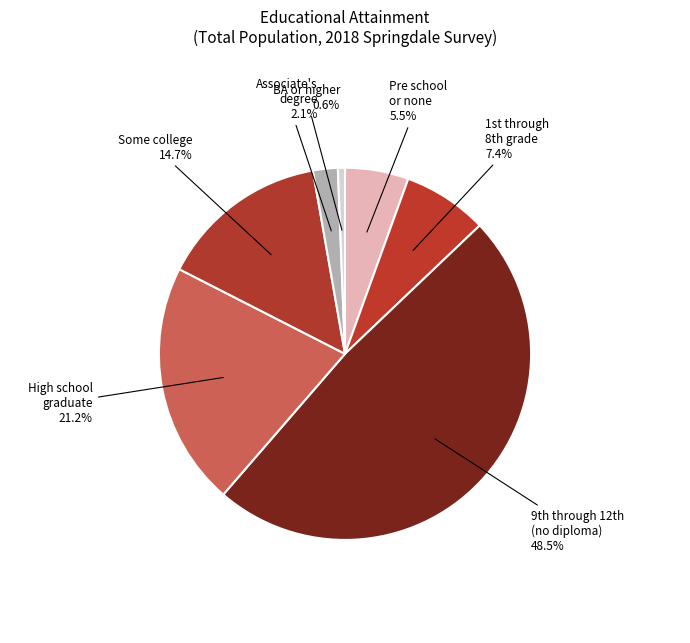

Rank the categories by value from lowest to highest.

BA or higher, Associate's degree, Pre school or none, 1st through 8th grade, Some college, High school graduate, 9th through 12th
(no diploma)